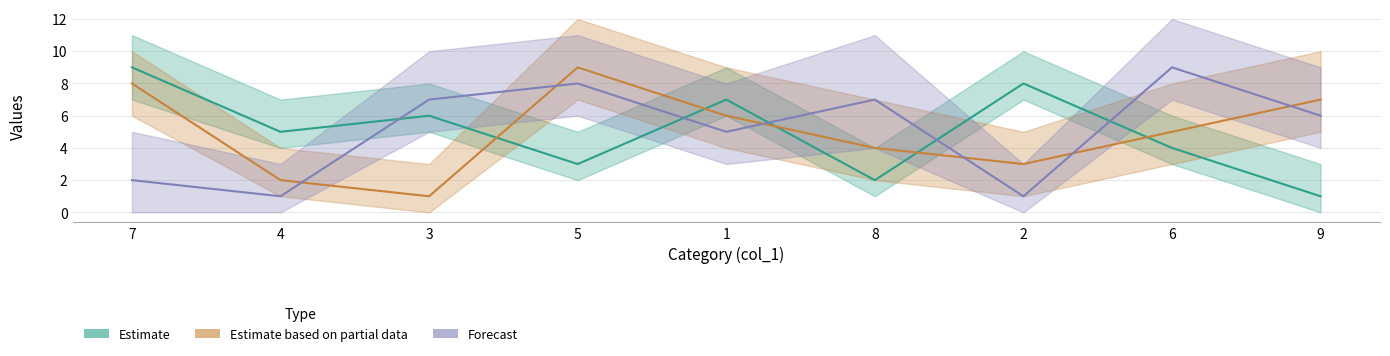

At which category does Estimate based on partial data reach its first local valley?

3